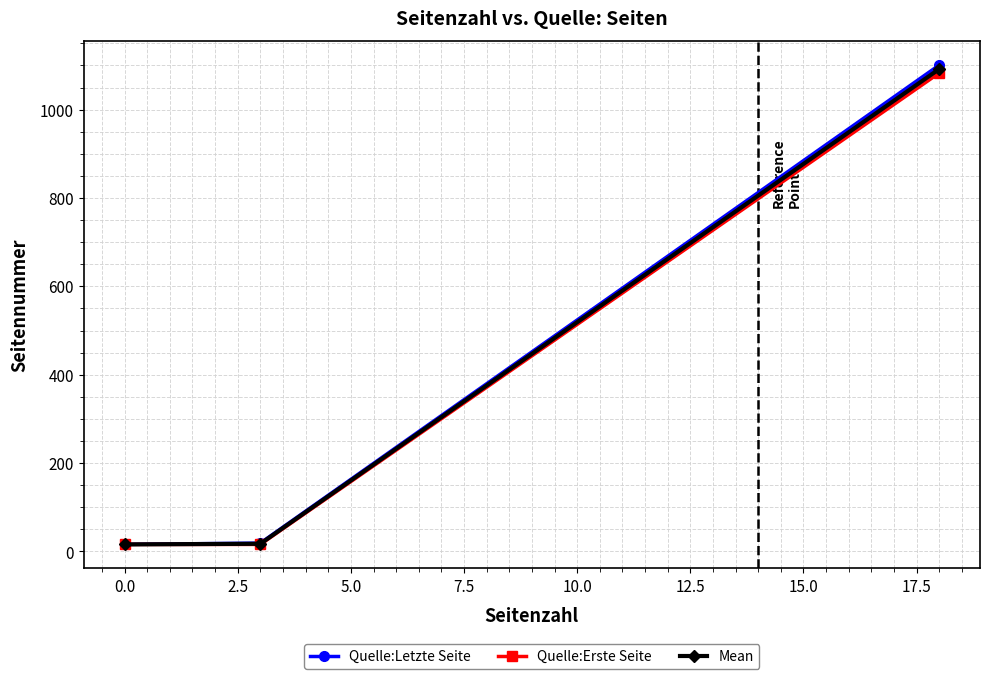

What is the value of the Quelle:Letzte Seite point at the 3rd from the left?

1101.0